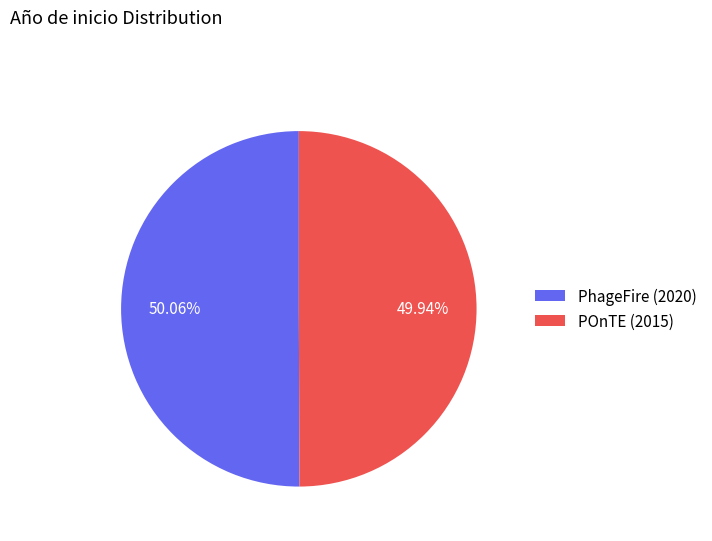

The PhageFire (2020) slice represents 50% of the pie. True or false?

True